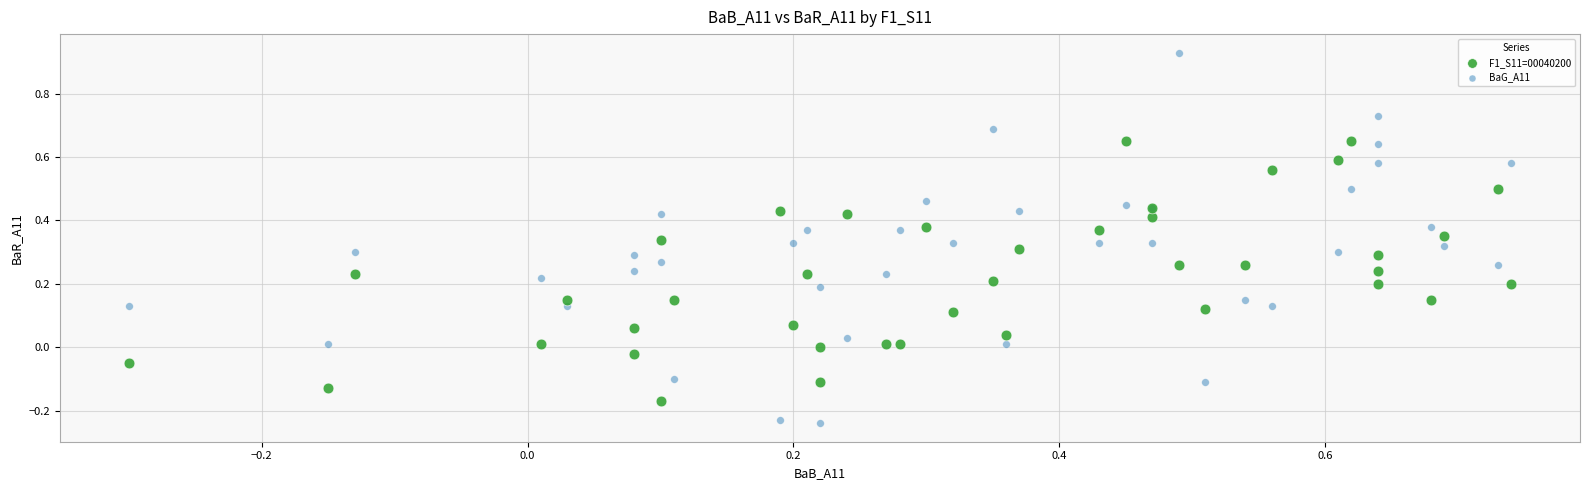

Which series has the largest Y range (max minus min)?

BaG_A11